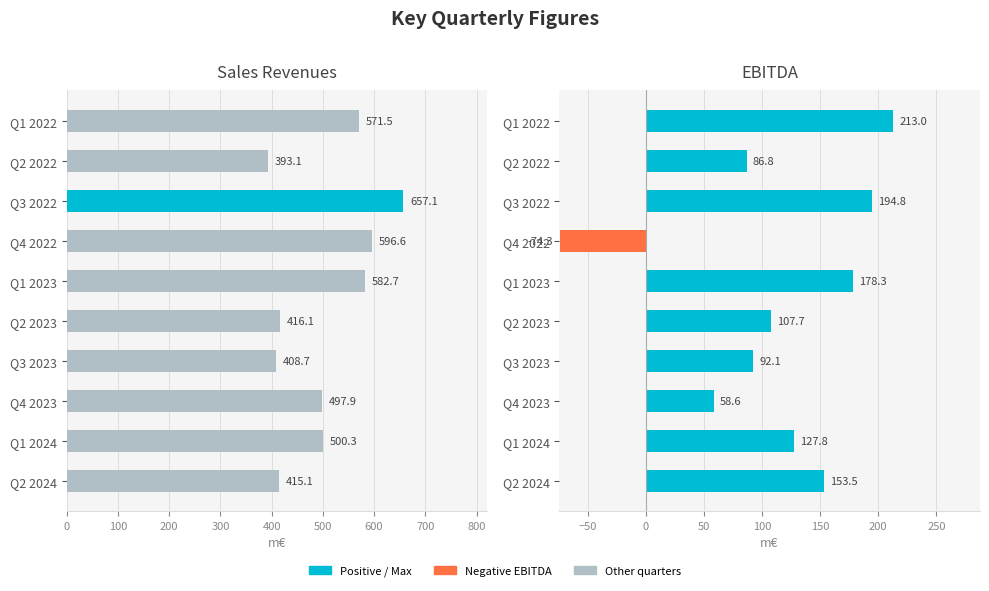

How many data points in Sales revenues are less than 500?

5